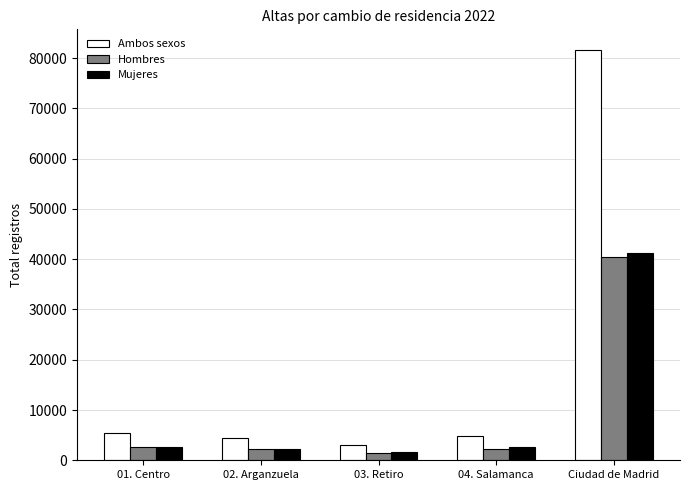

What is the label of the 1st bar from the right?

Ciudad de Madrid